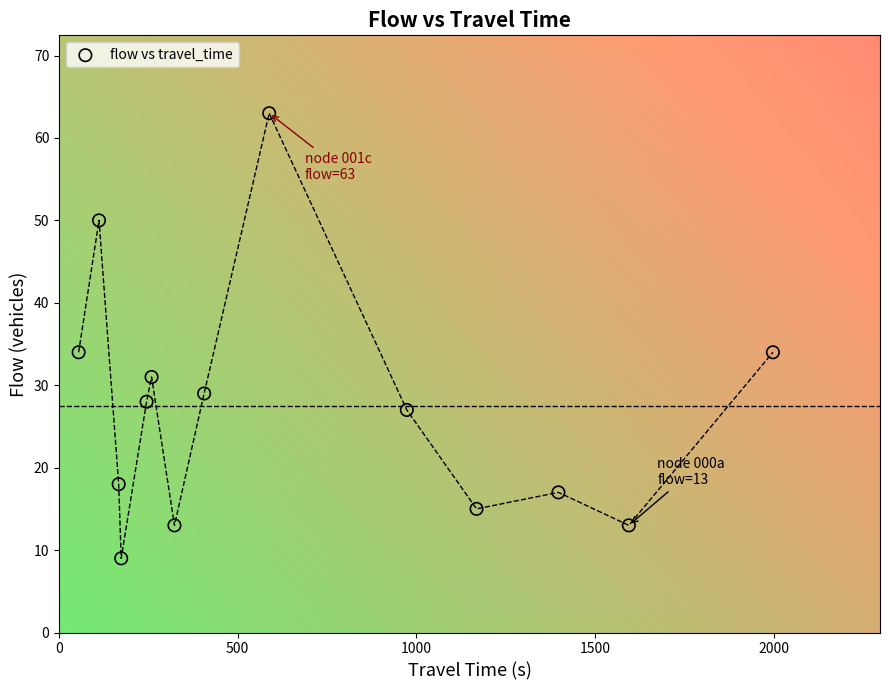

What is the range of X values (max minus min)?

1942